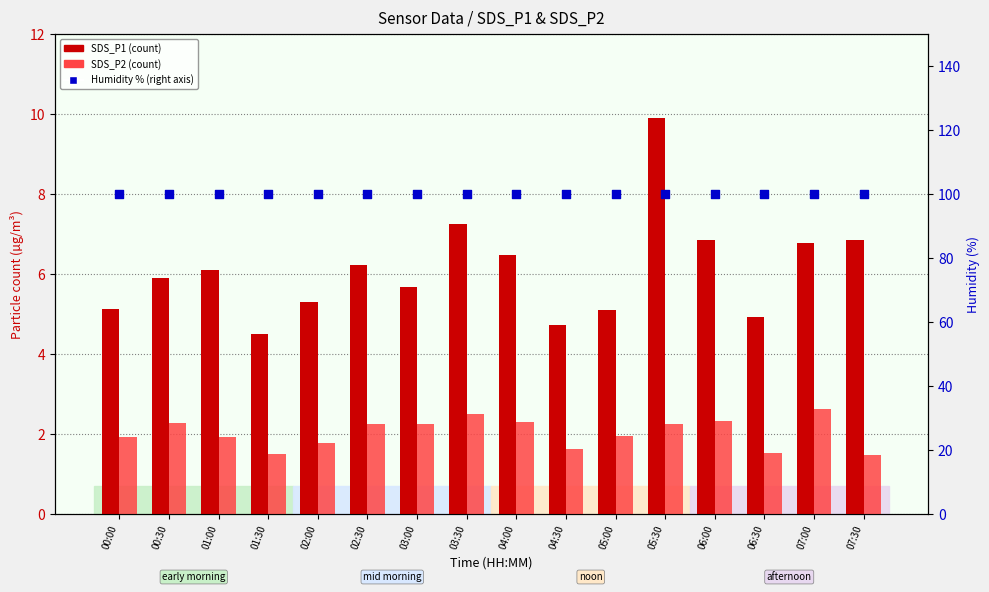

Which series contains the lowest Y value?

SDS_P2 (count)